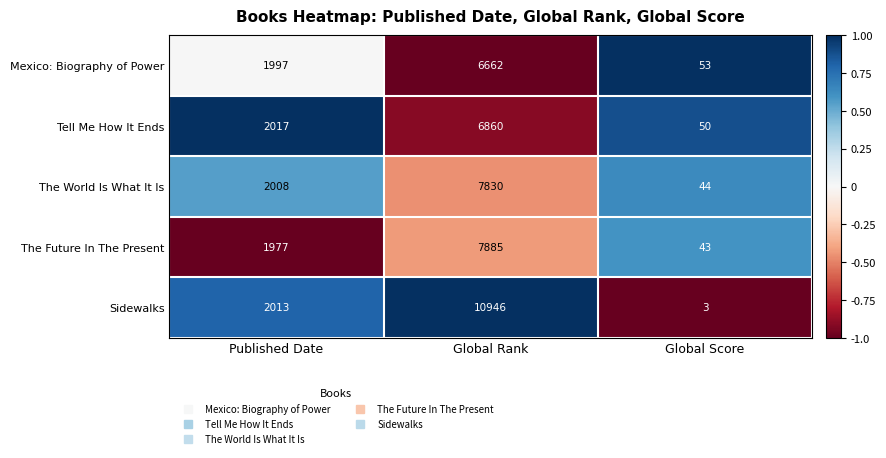

What is the difference between the Tell Me How It Ends values at Published Date and Global Score?

1967